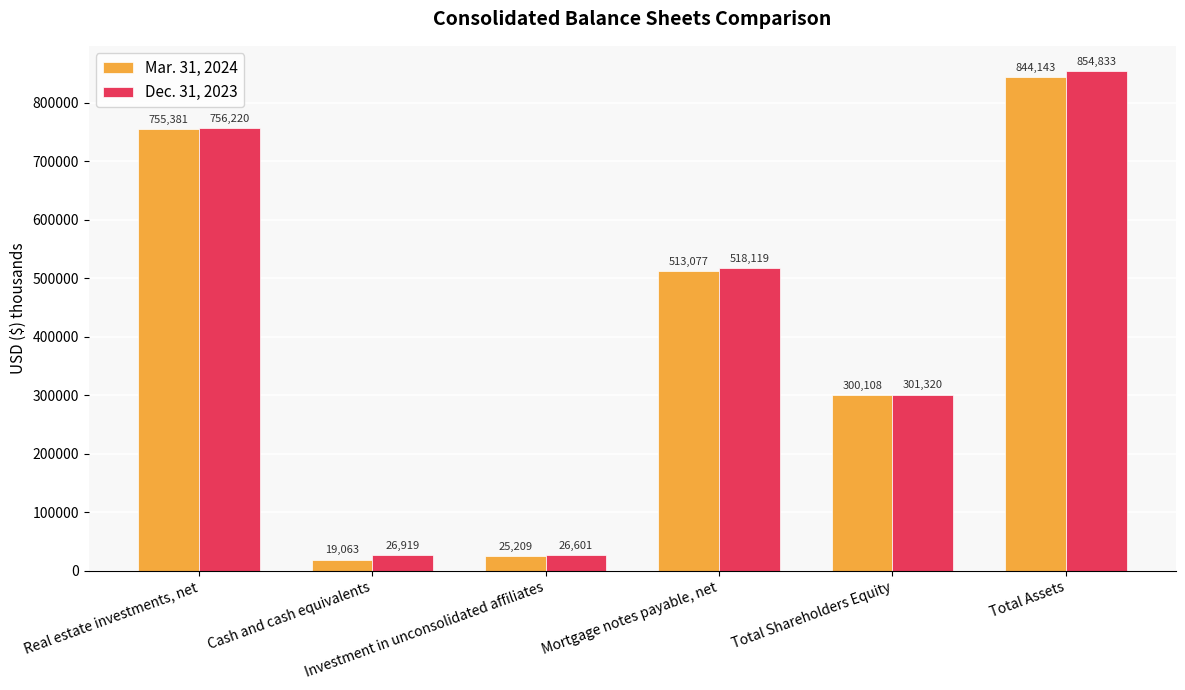

How many groups of bars are there?

6